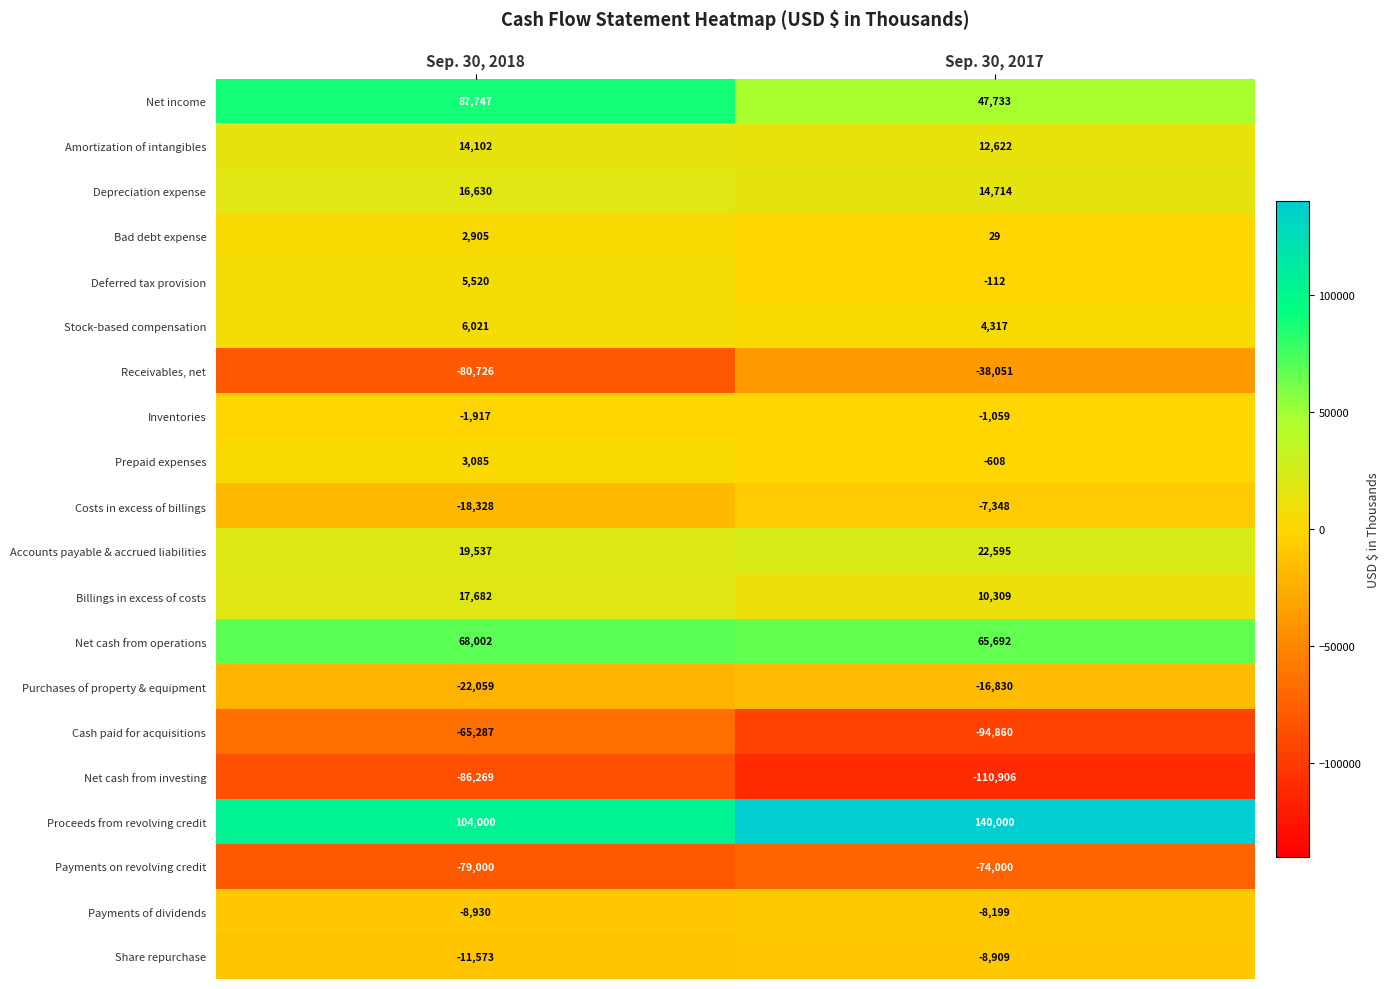

What is the highest value of the Receivables, net series?

-38051